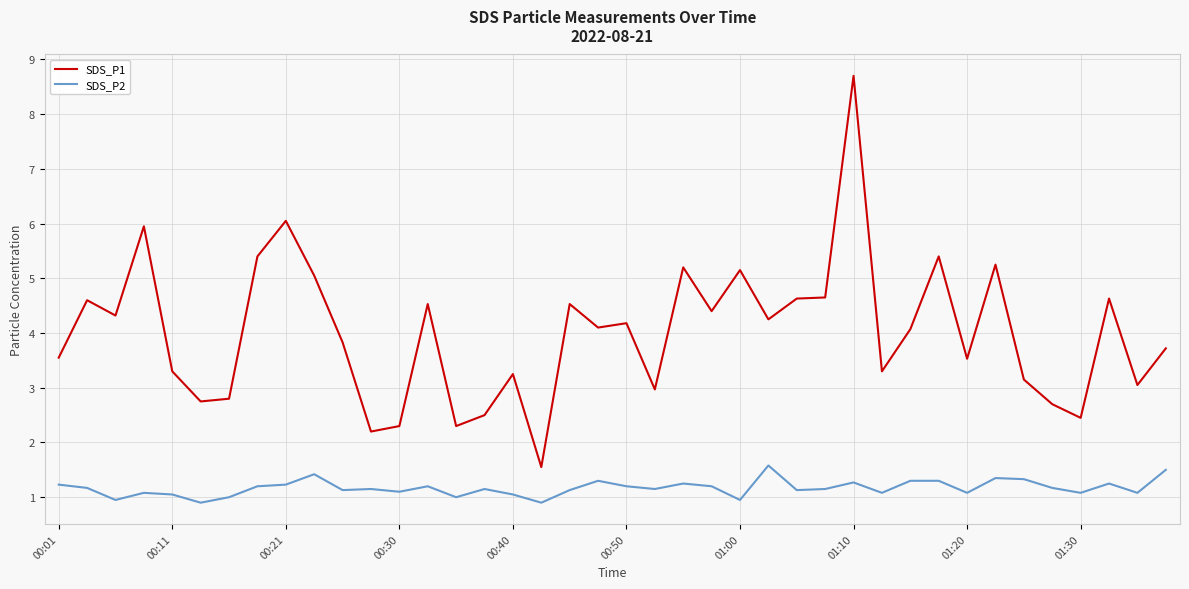

What is the maximum value shown in the chart?

8.7